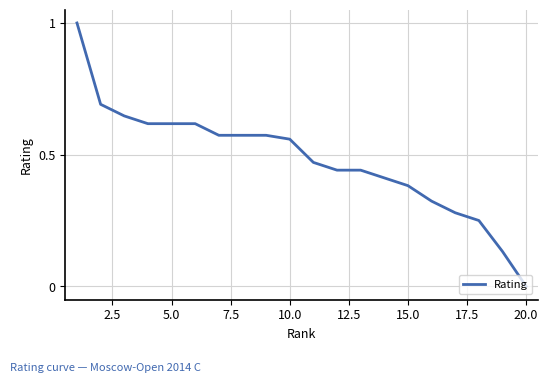

What is the greatest value displayed?

1.0